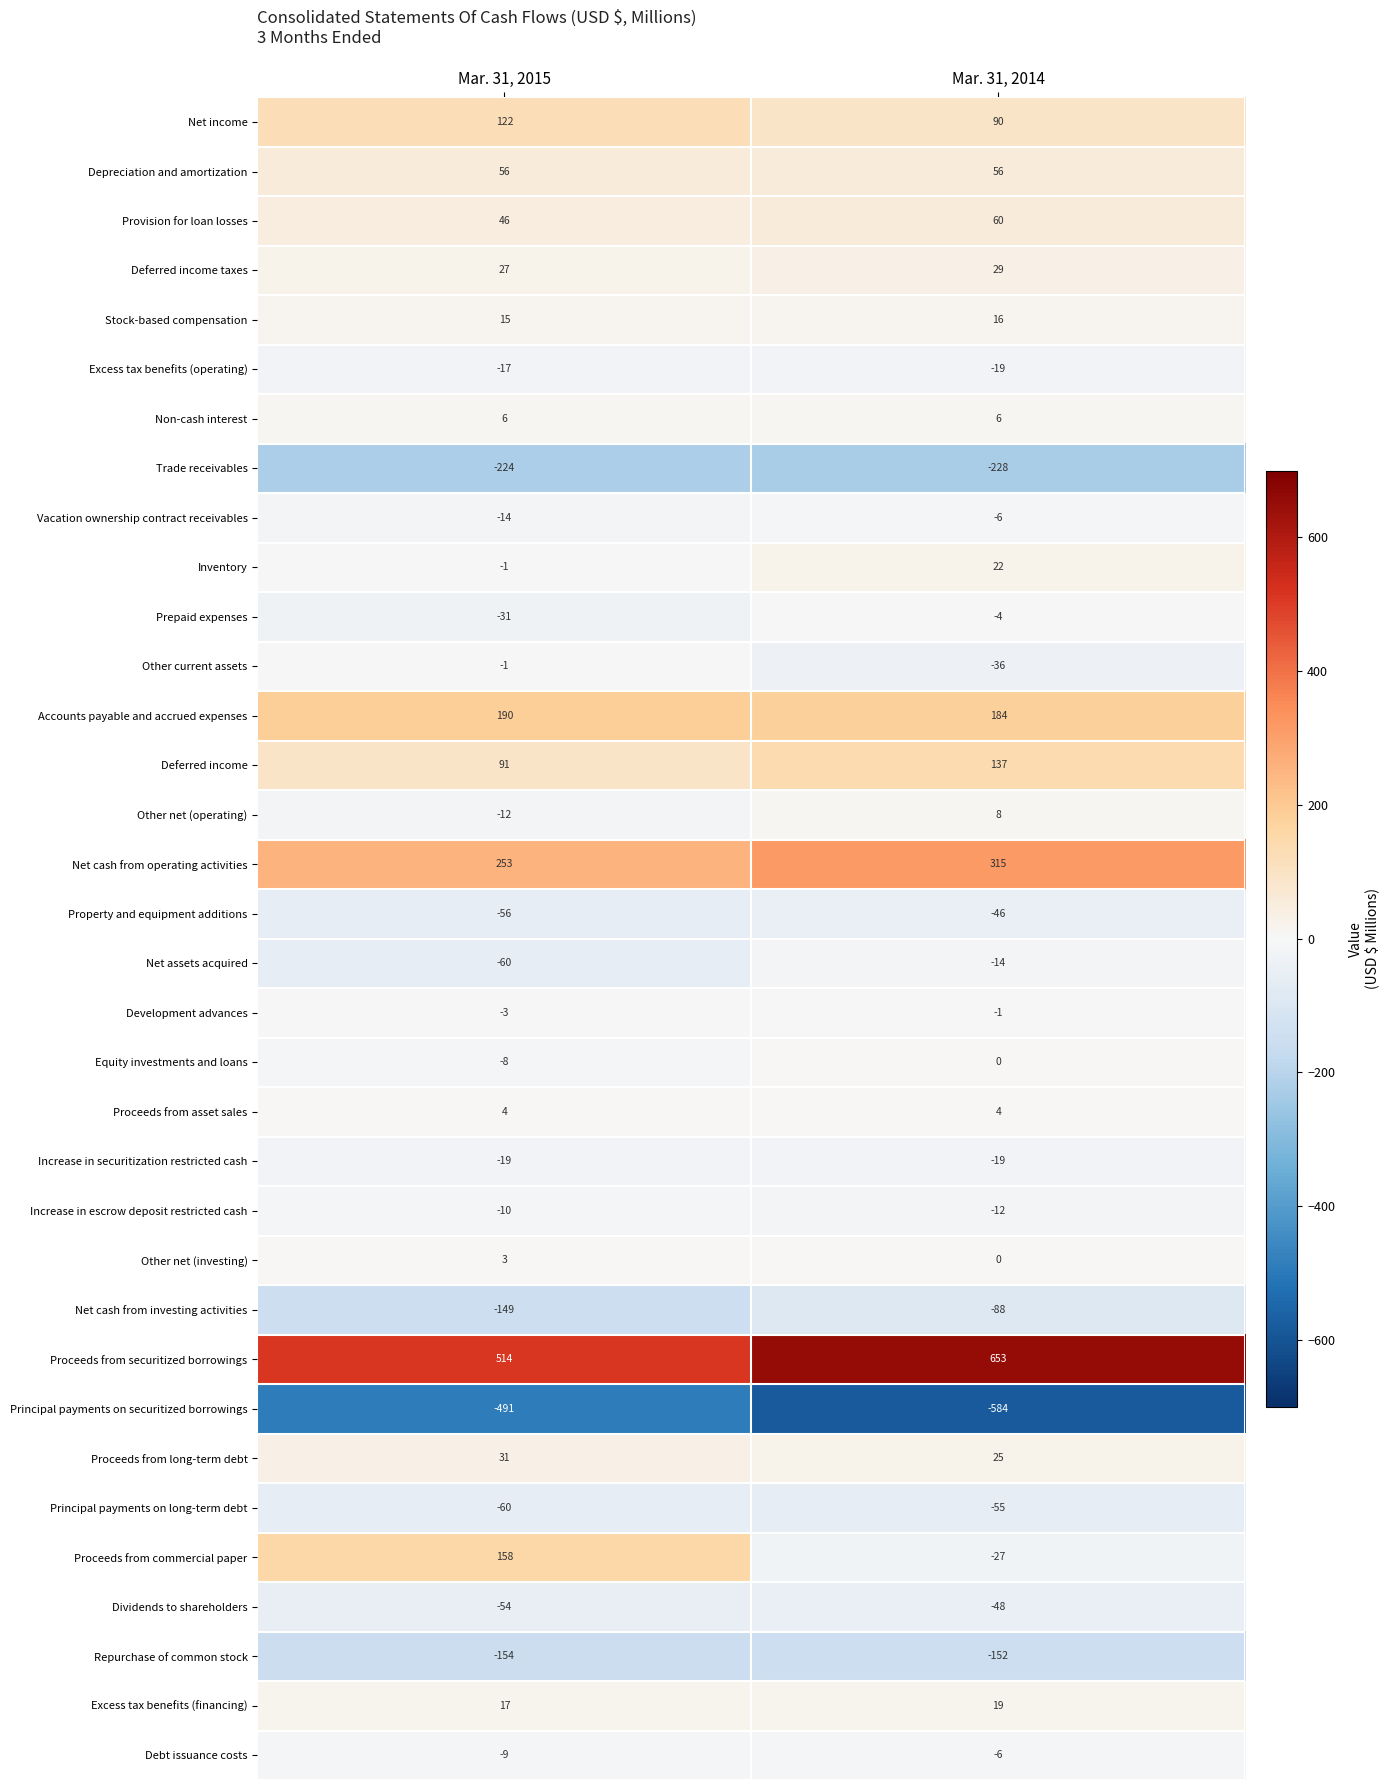

Is the value of Stock-based compensation at Mar. 31, 2015 greater than the value of Prepaid expenses at Mar. 31, 2014?

Yes